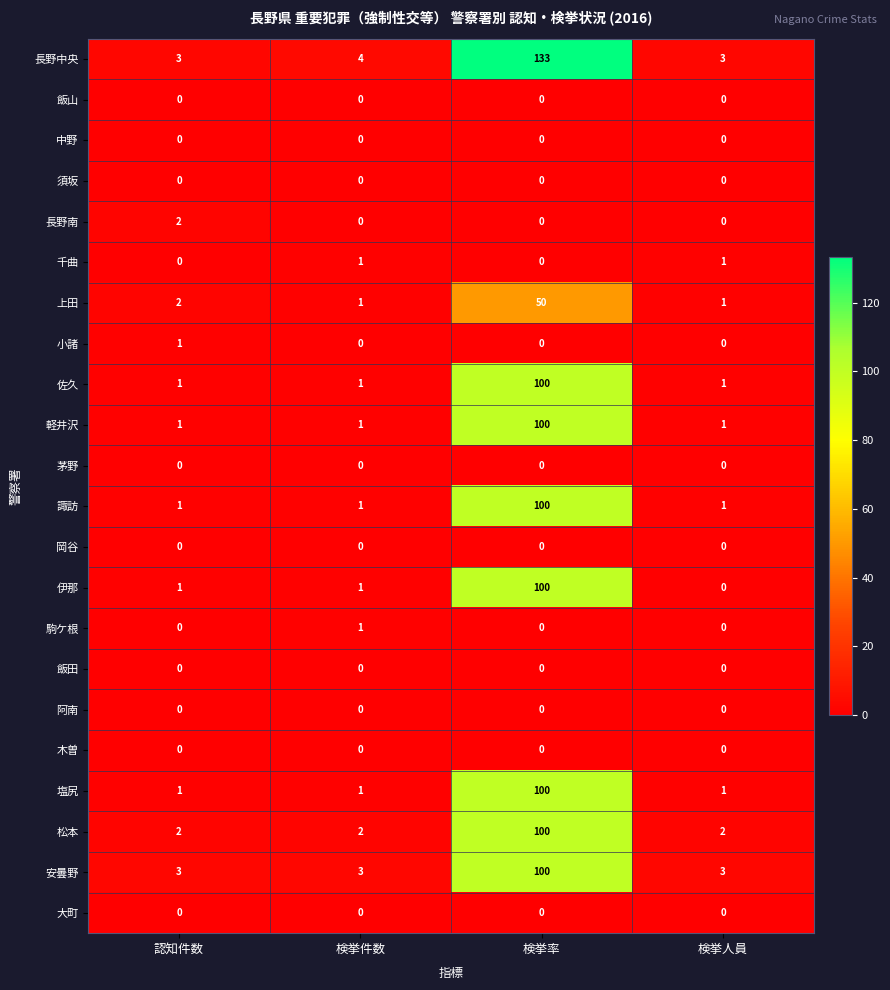

True or false: 長野南 has a value of 1 at 検挙件数.

False